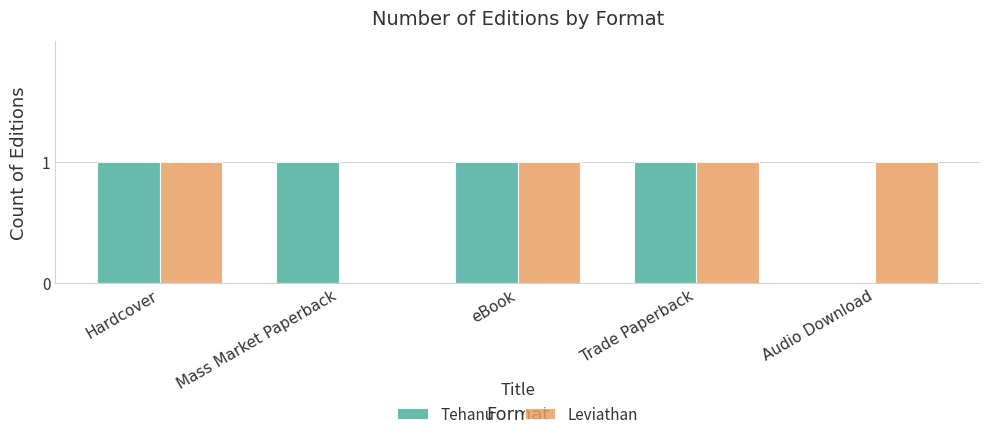

The value of Leviathan at Mass Market Paperback is 0. True or false?

True